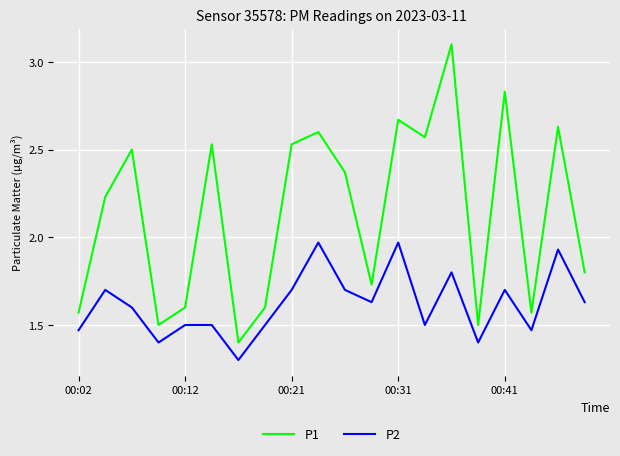

What is the minimum value for P2?

1.3